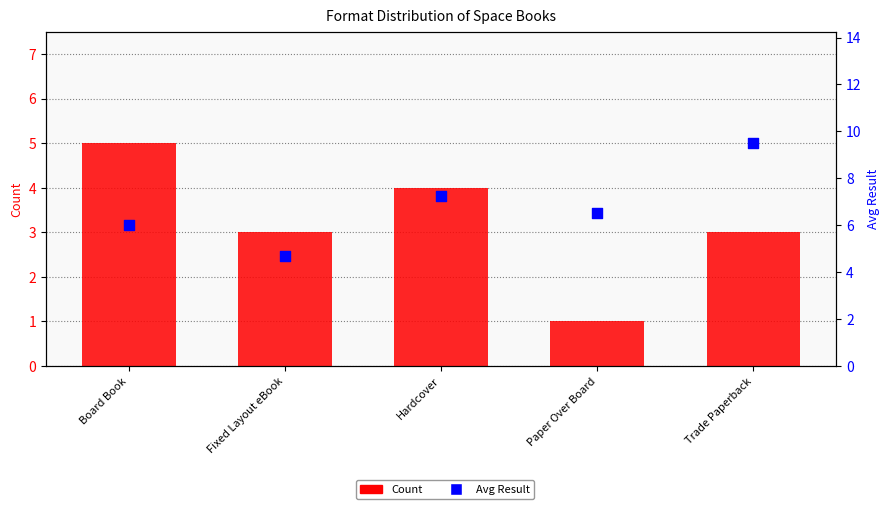

At how many categories does at least one series exceed 3?

5